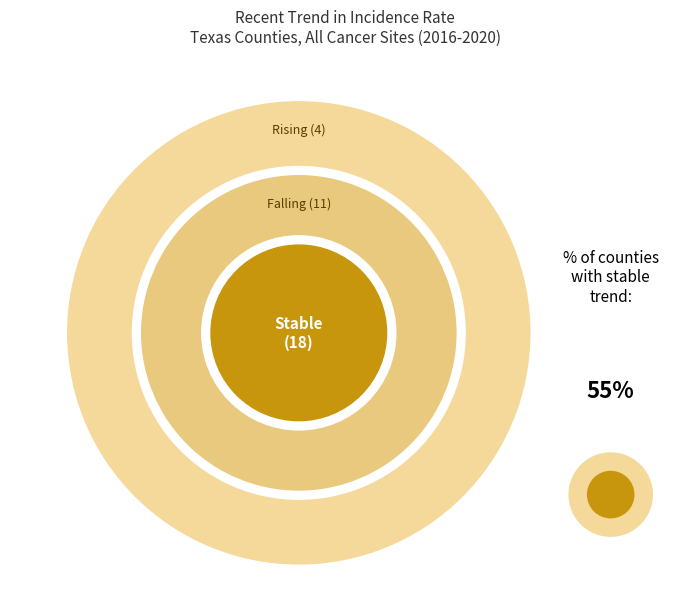

Is there any slice that represents more than half of the pie?

Yes